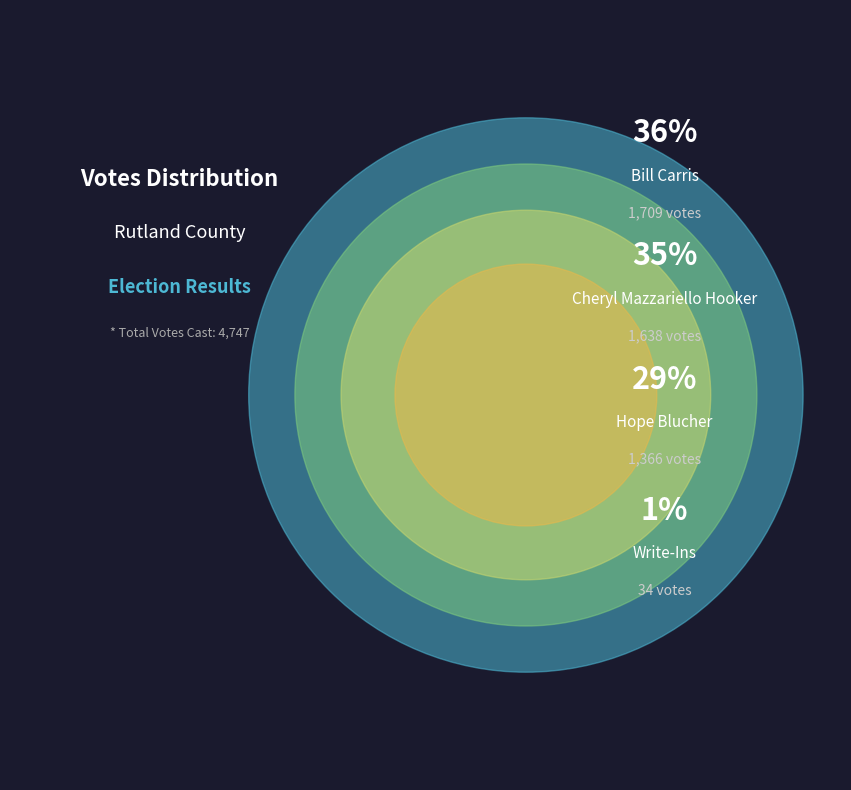

The Write-Ins slice represents 11% of the pie. True or false?

False